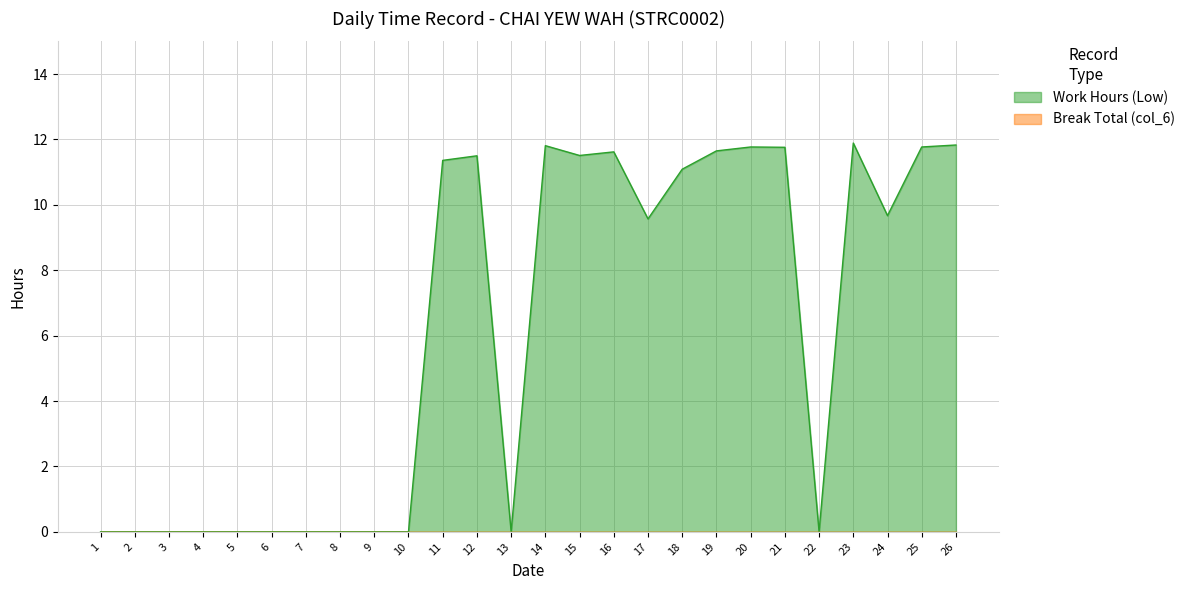

What is the difference between the values at 22 and 11?

11.4